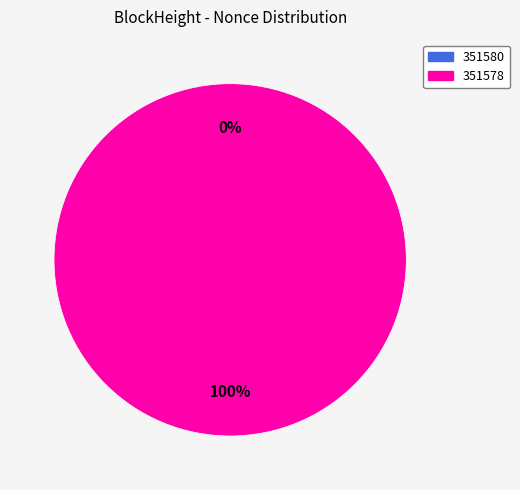

To the nearest percent, what is the combined percentage of 351578 and 351580?

100%